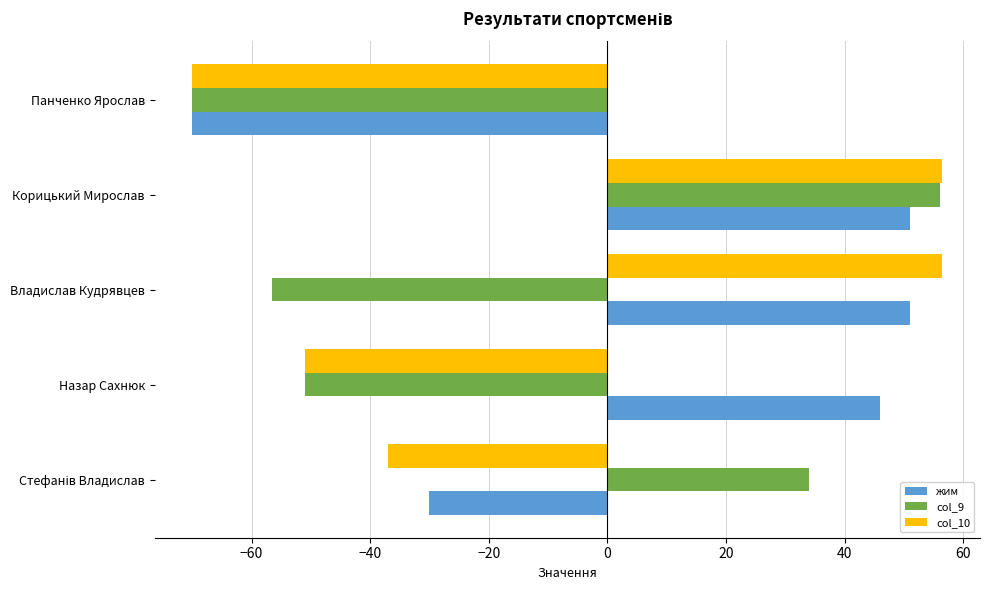

At how many categories does at least one series exceed 44?

3